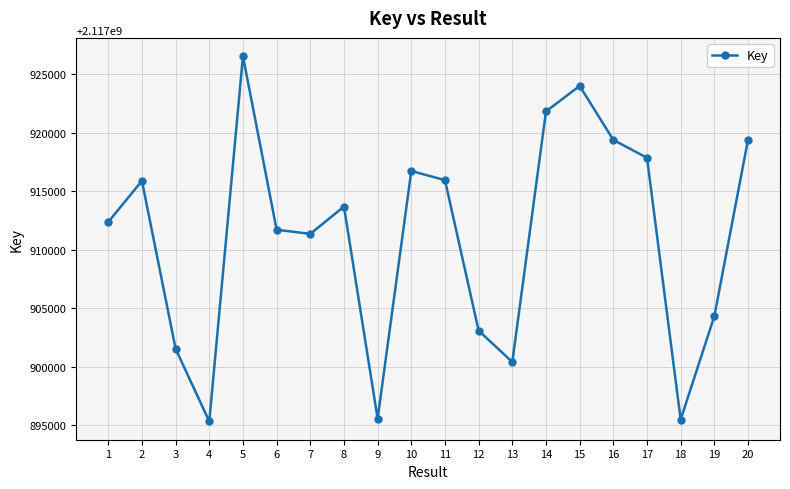

What is the minimum value shown in the chart?

2117895310